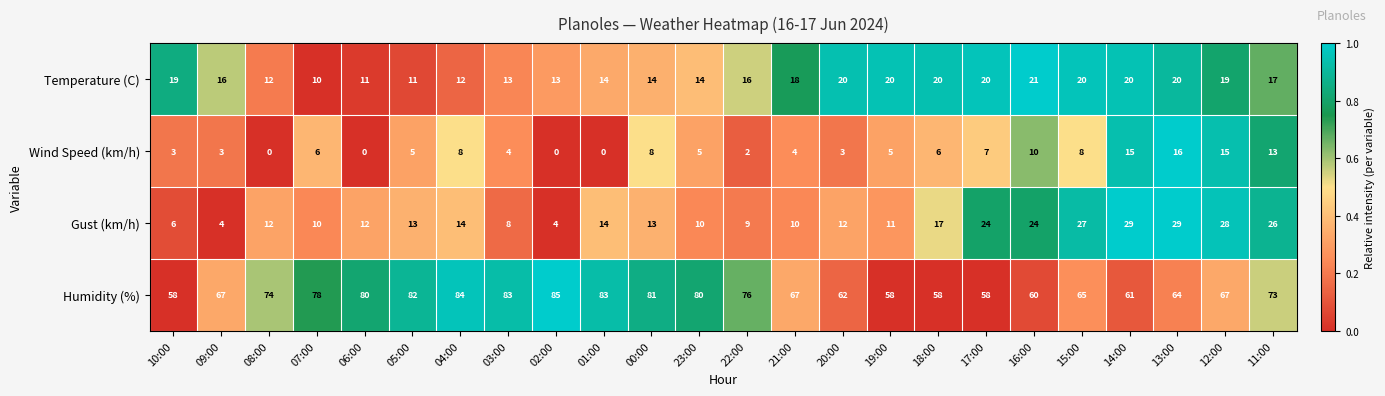

What is the approximate value of Temperature (C) at 21:00, to the nearest 10?

20